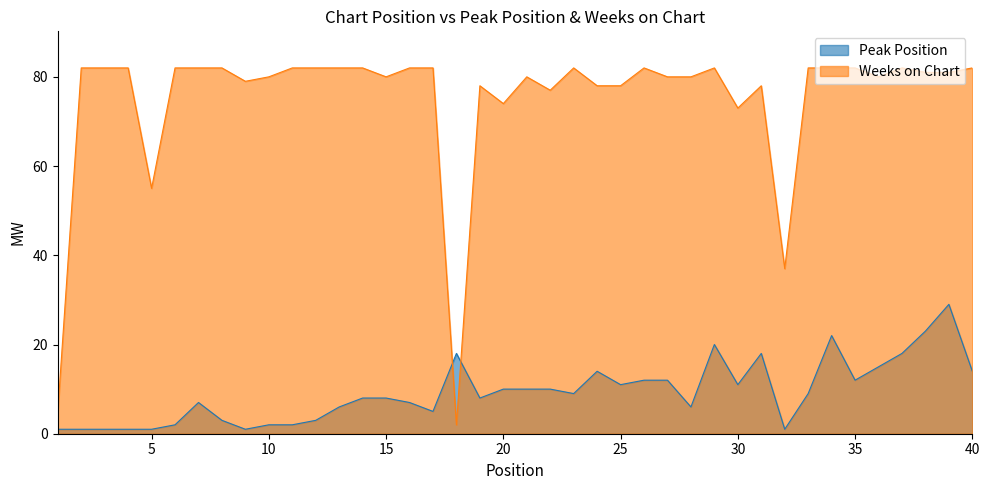

What is the difference between the maximum and minimum values in the Weeks on Chart series?

80